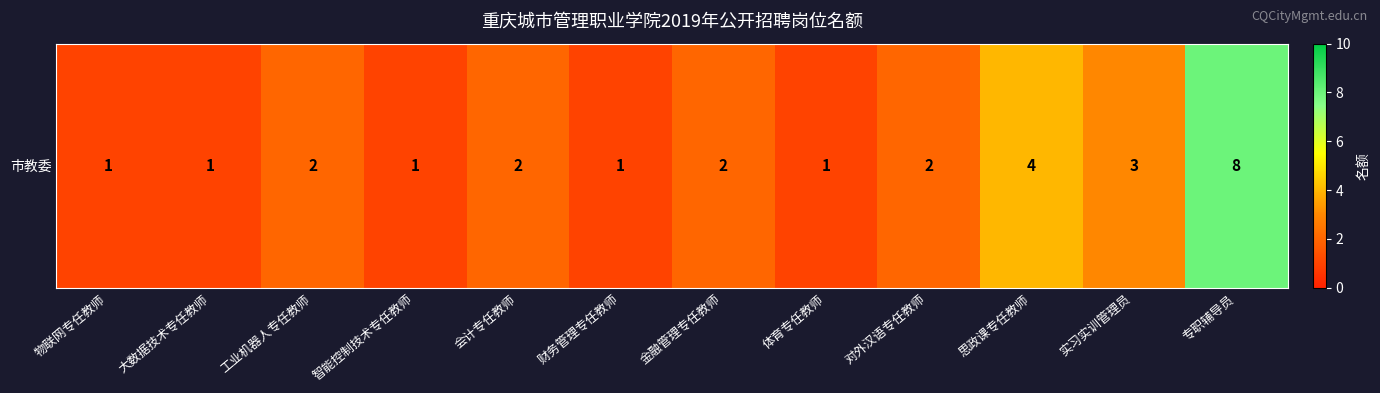

Rank the categories by value from lowest to highest.

物联网专任教师, 大数据技术专任教师, 智能控制技术专任教师, 财务管理专任教师, 体育专任教师, 工业机器人专任教师, 会计专任教师, 金融管理专任教师, 对外汉语专任教师, 实习实训管理员, 思政课专任教师, 专职辅导员